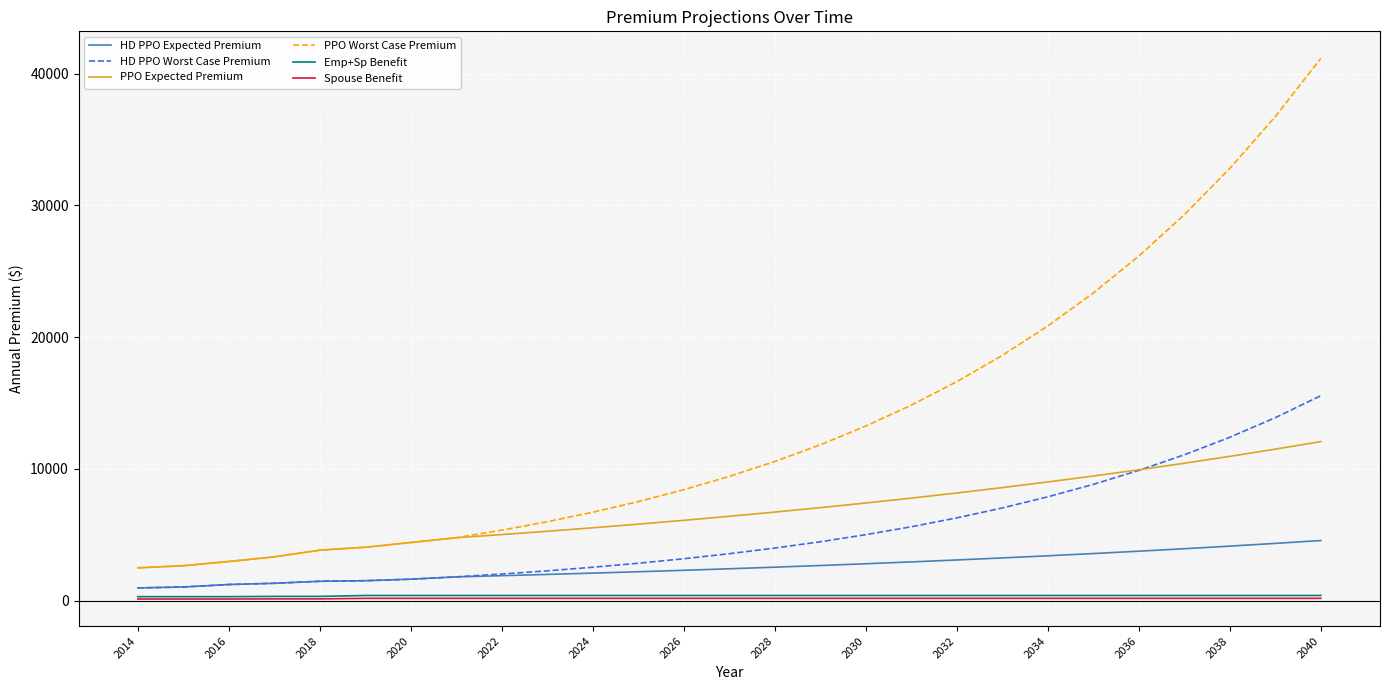

Which series has the widest spread of values?

PPO Worst Case Premium